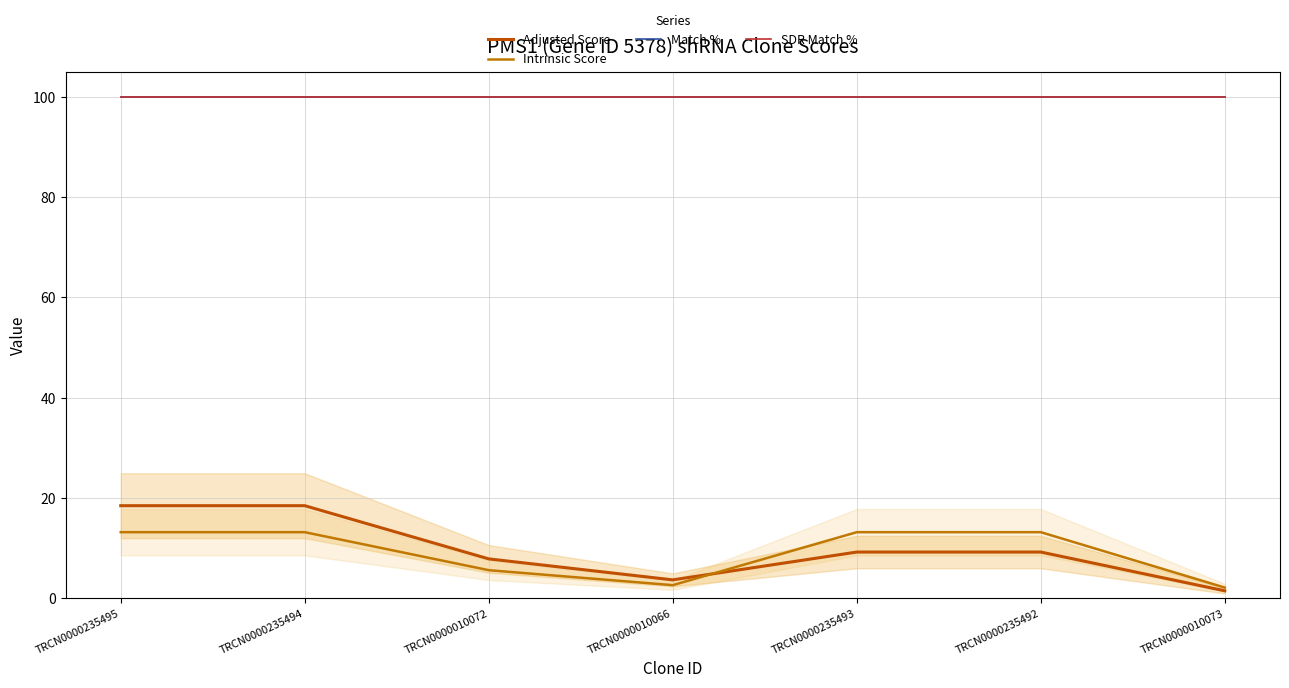

What value does the Intrinsic Score series have at TRCN0000235494?

13.2